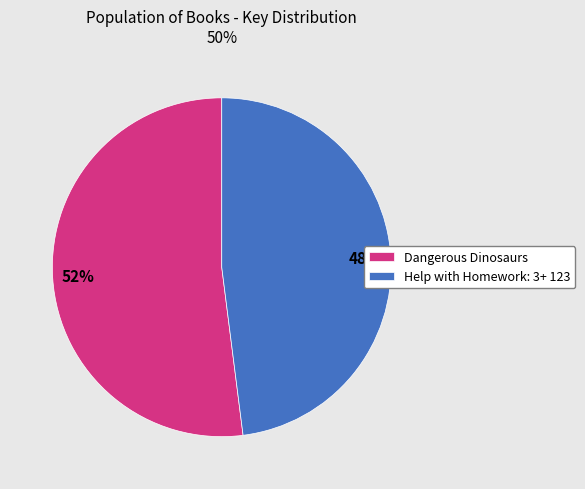

To the nearest percent, what portion does Dangerous Dinosaurs represent?

52%